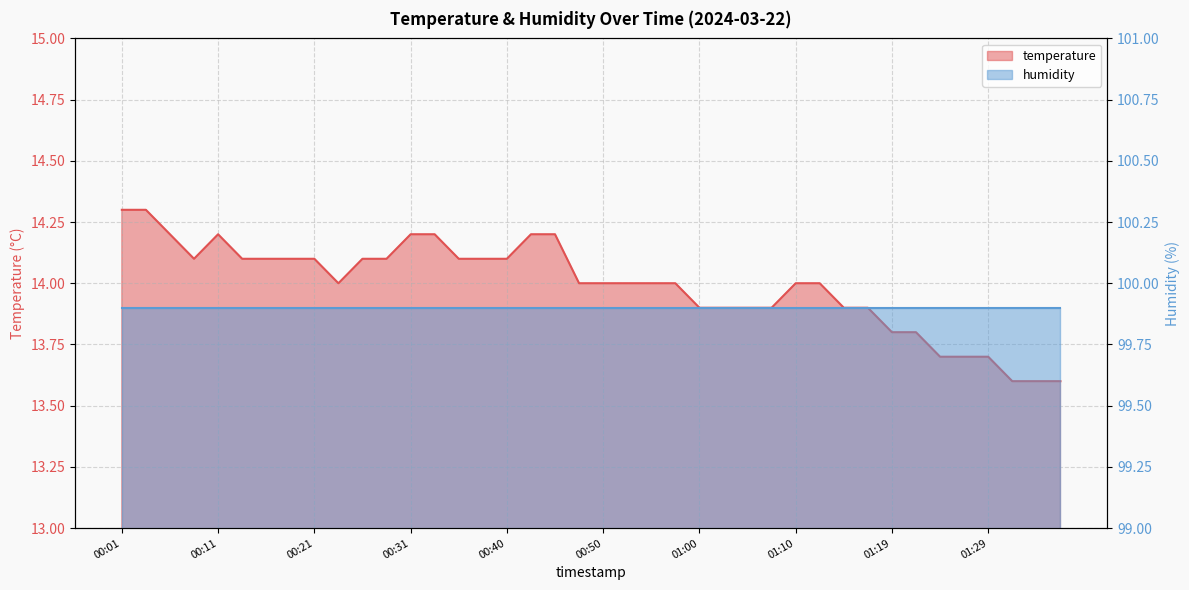

The value at 00:11 is 21.9. True or false?

False